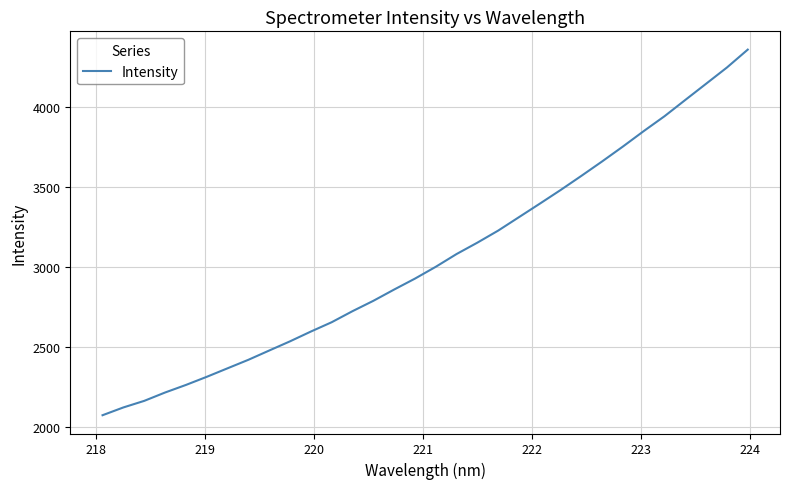

What is the greatest value displayed?

4356.9